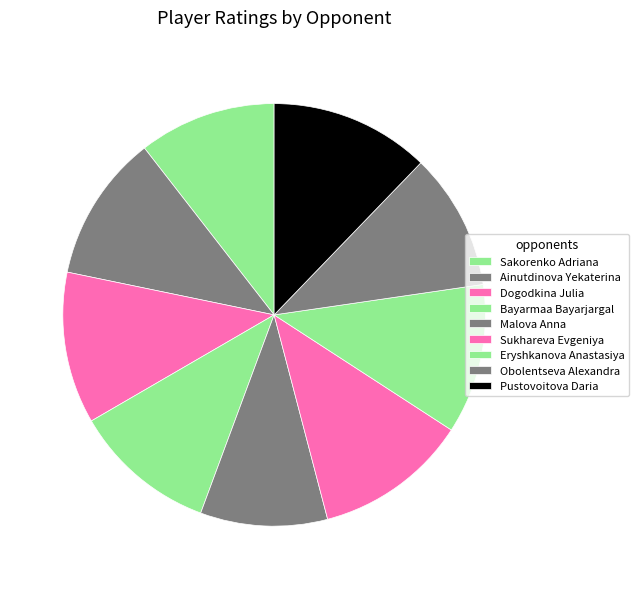

True or false: Dogodkina Julia accounts for 25% of the total.

False